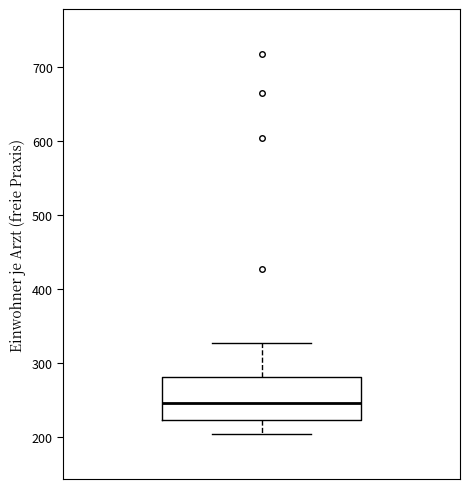

Read this box plot against the y-axis: the position of the median line, the range covered by the box, and the ends of both whiskers. The values are not printed on the chart, so give them approximately, as read against the axis.

median 250, box 220 to 280, whiskers 210 to 330